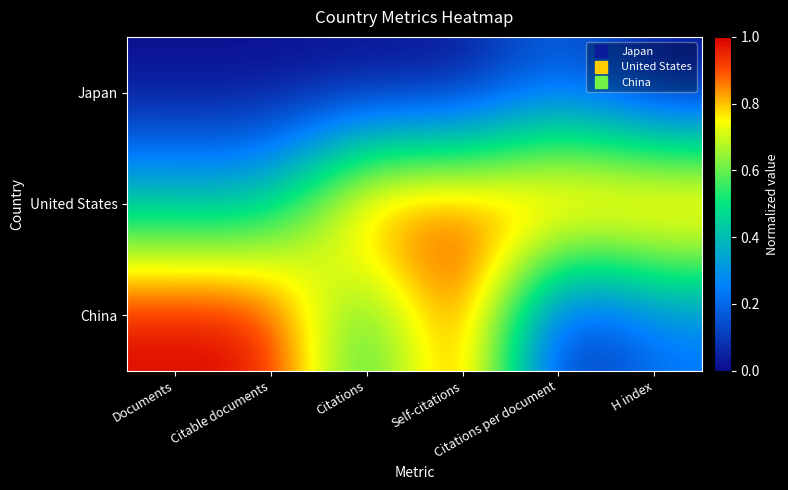

List the series in order of their overall mean, highest first.

United States, China, Japan